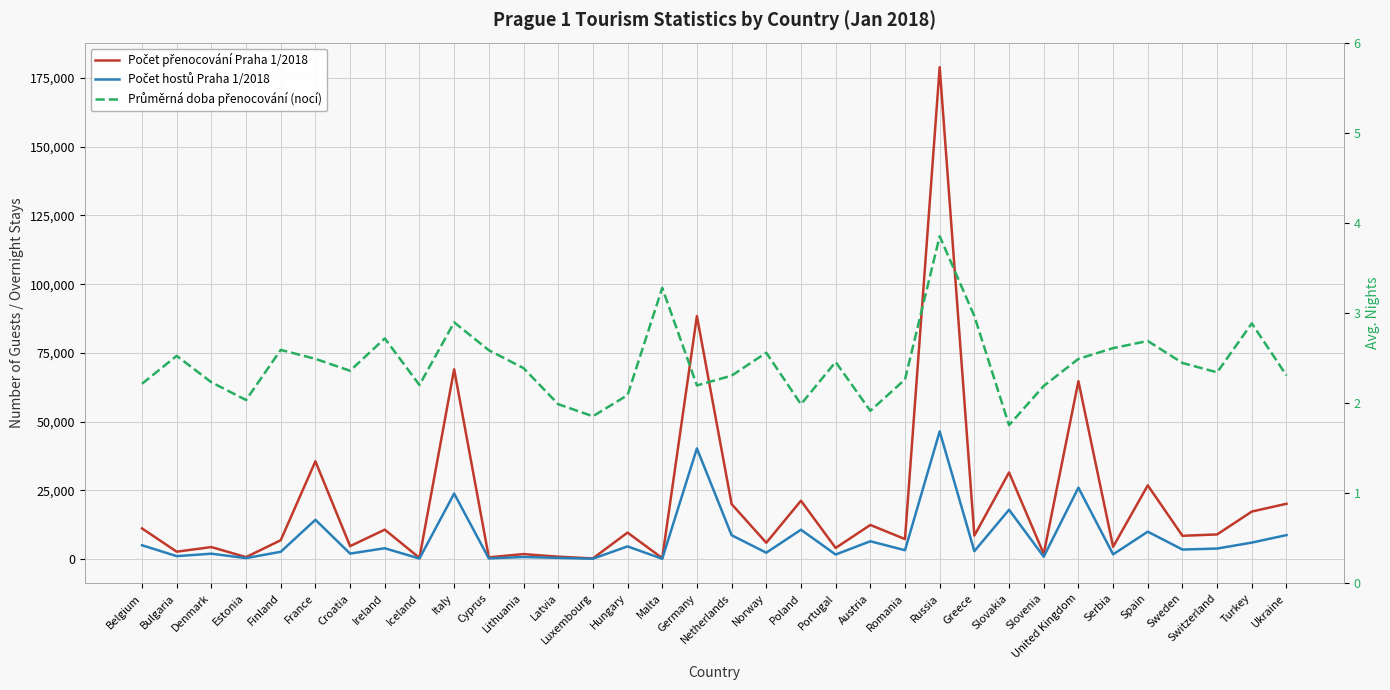

Which label corresponds to the smallest value in the chart?

Slovakia